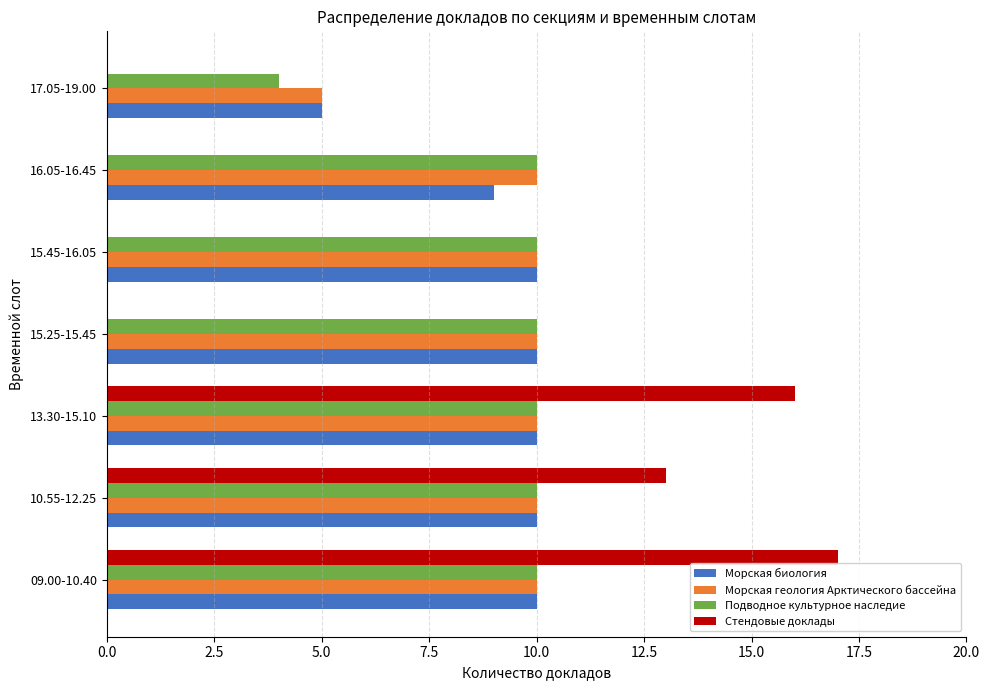

At which label is Морская геология Арктического бассейна closest to 7?

17.05-19.00